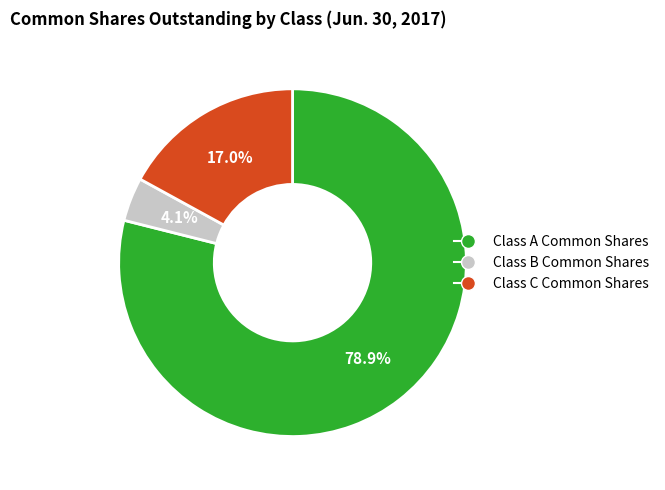

Which category accounts for the majority?

Class A Common Shares